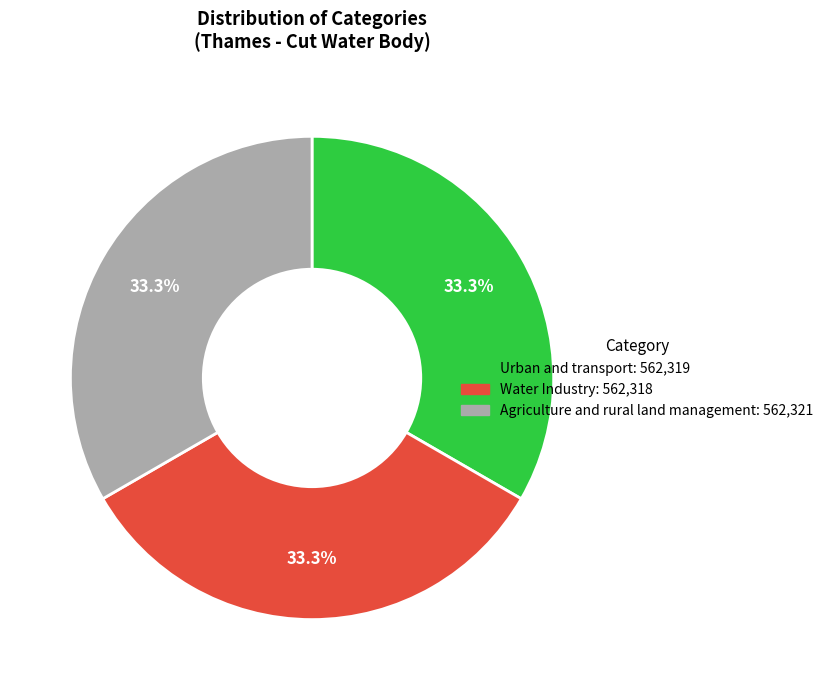

What is the total percentage of Water Industry and Urban and transport?

66.7%